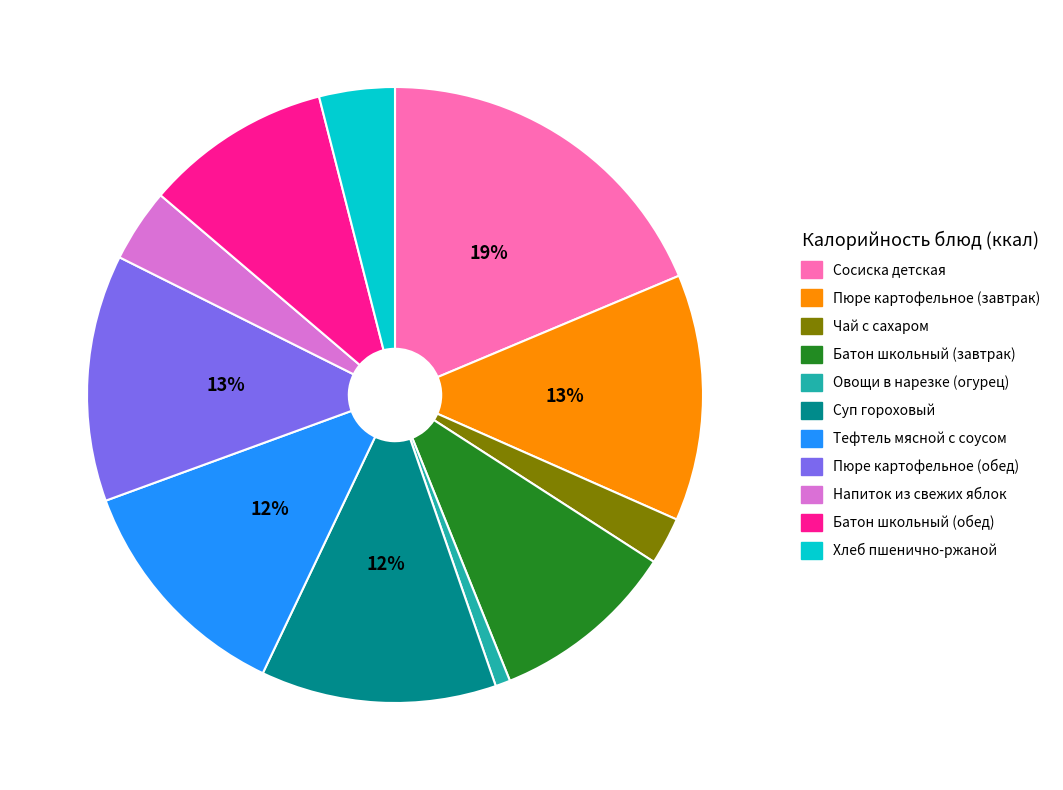

The Напиток из свежих яблок slice represents 4% of the pie. True or false?

True